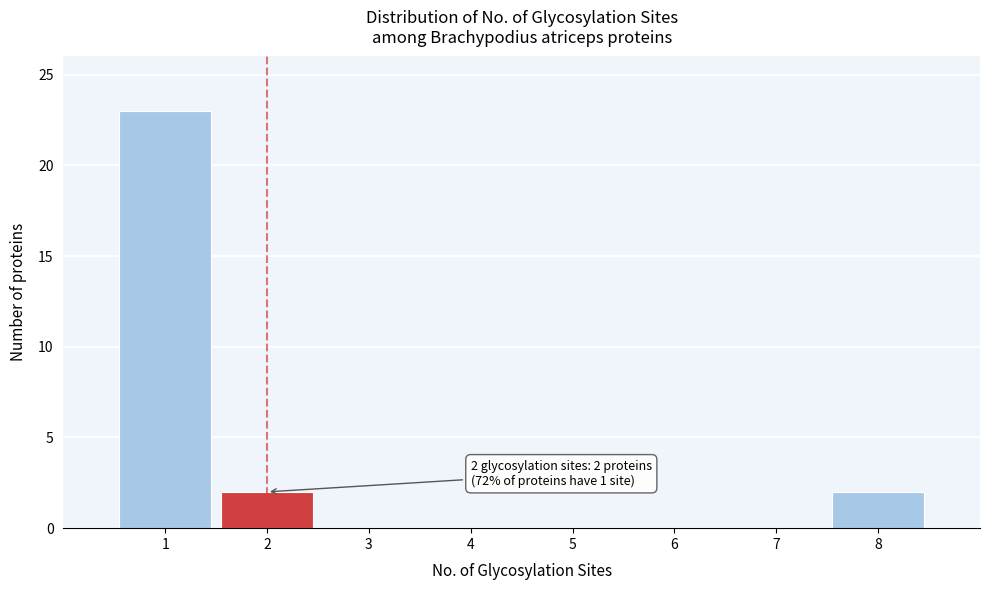

Over which range of the x-axis is the bar tallest?

0.5 to 1.5